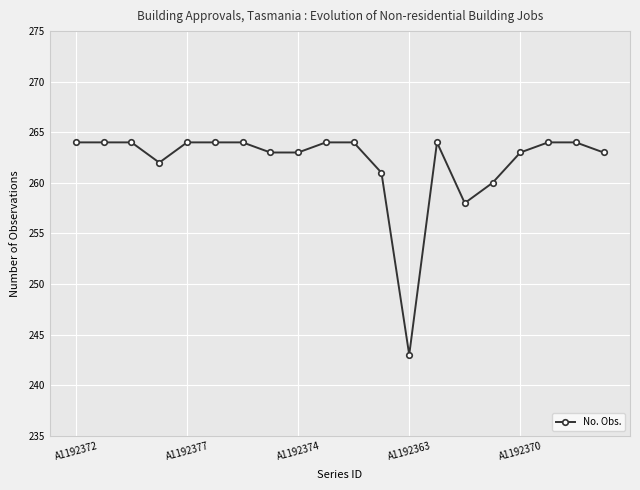

What is the sum of all values?

5240